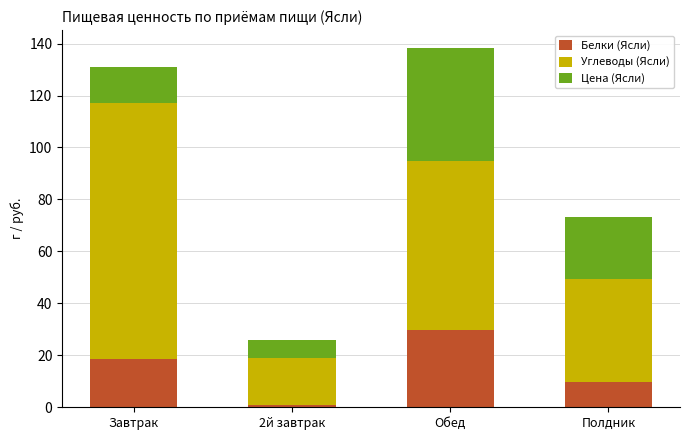

Reading right to left, list the values for the Белки (Ясли) series.

Полдник=9.6	Обед=29.8	2й завтрак=0.9	Завтрак=18.5